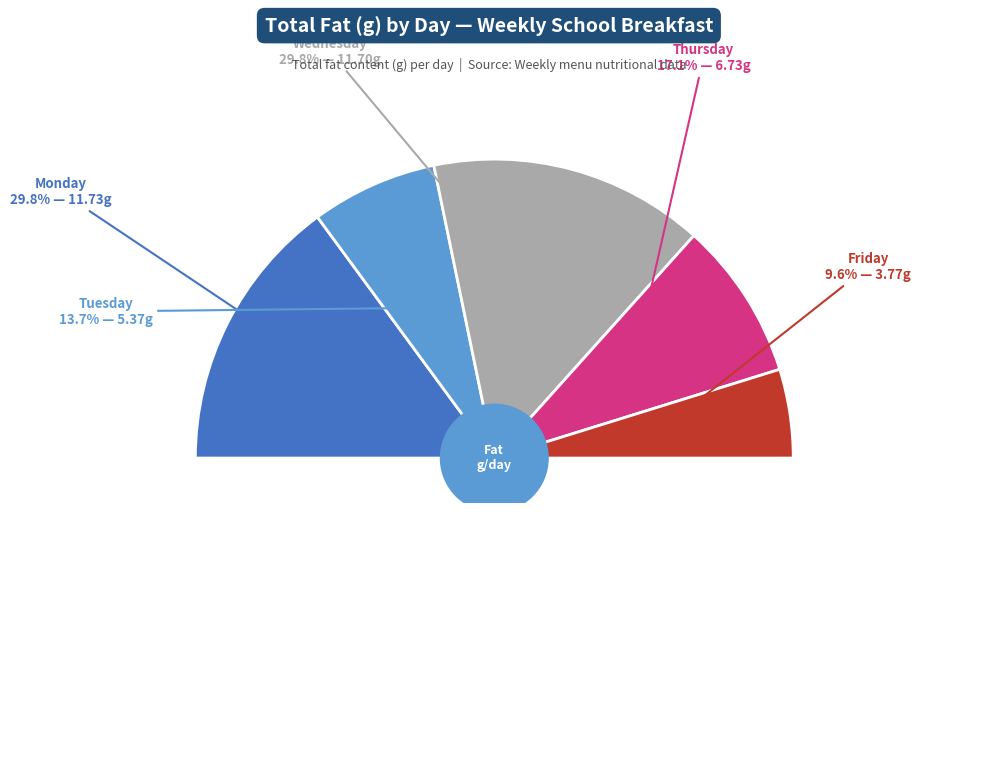

What percentage is NOT represented by Wednesday?

70.2%